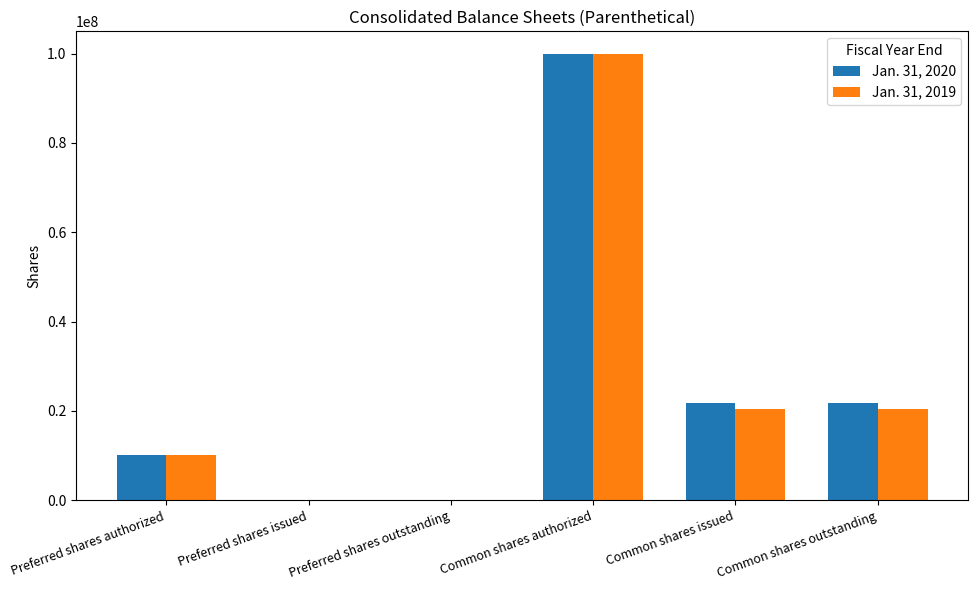

Reading right to left, extract all data points from this chart.

Jan. 31, 2020: 21700000	21700000	100000000	0	0	10000000
Jan. 31, 2019: 20300000	20300000	100000000	0	0	10000000